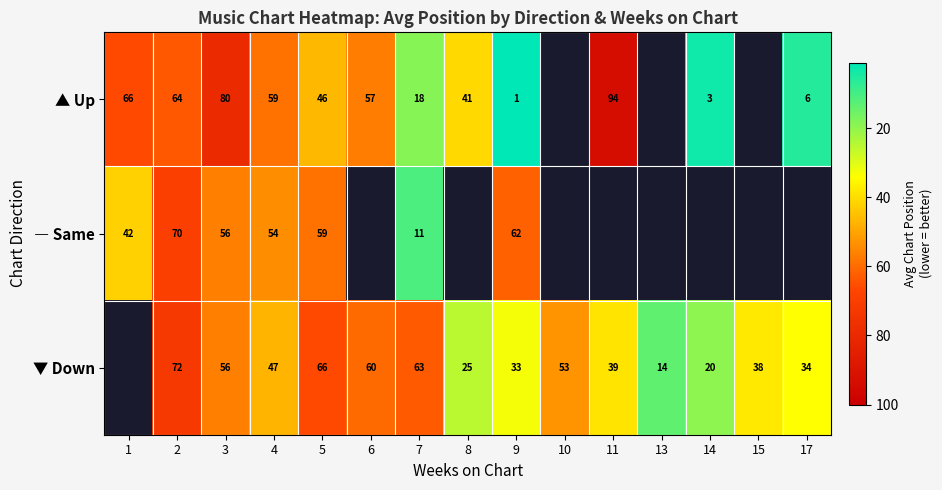

Is it true that ― Same equals 11.7 at 3?

False